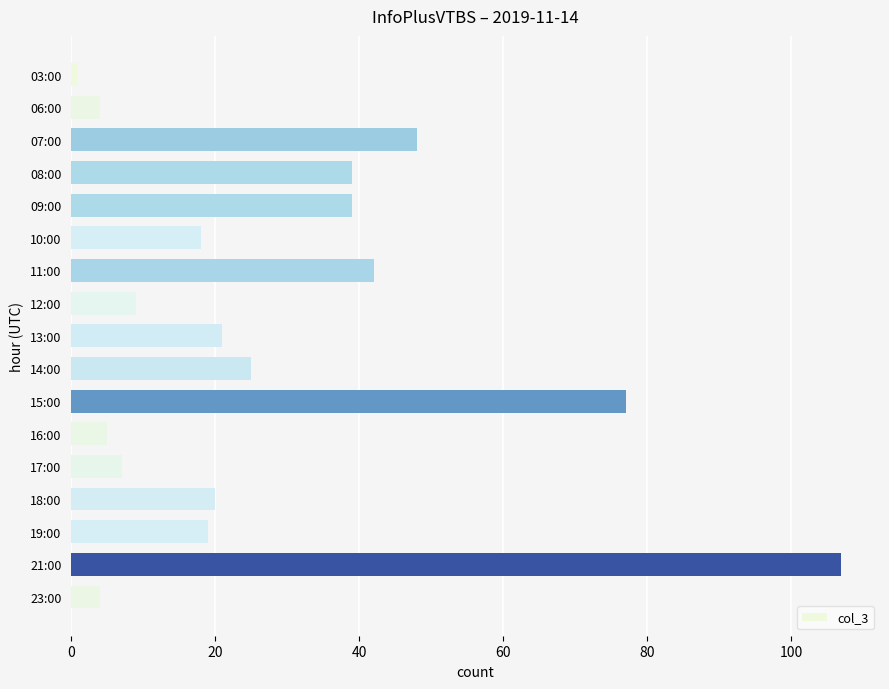

What is the label of the 8th bar from the top?

12:00